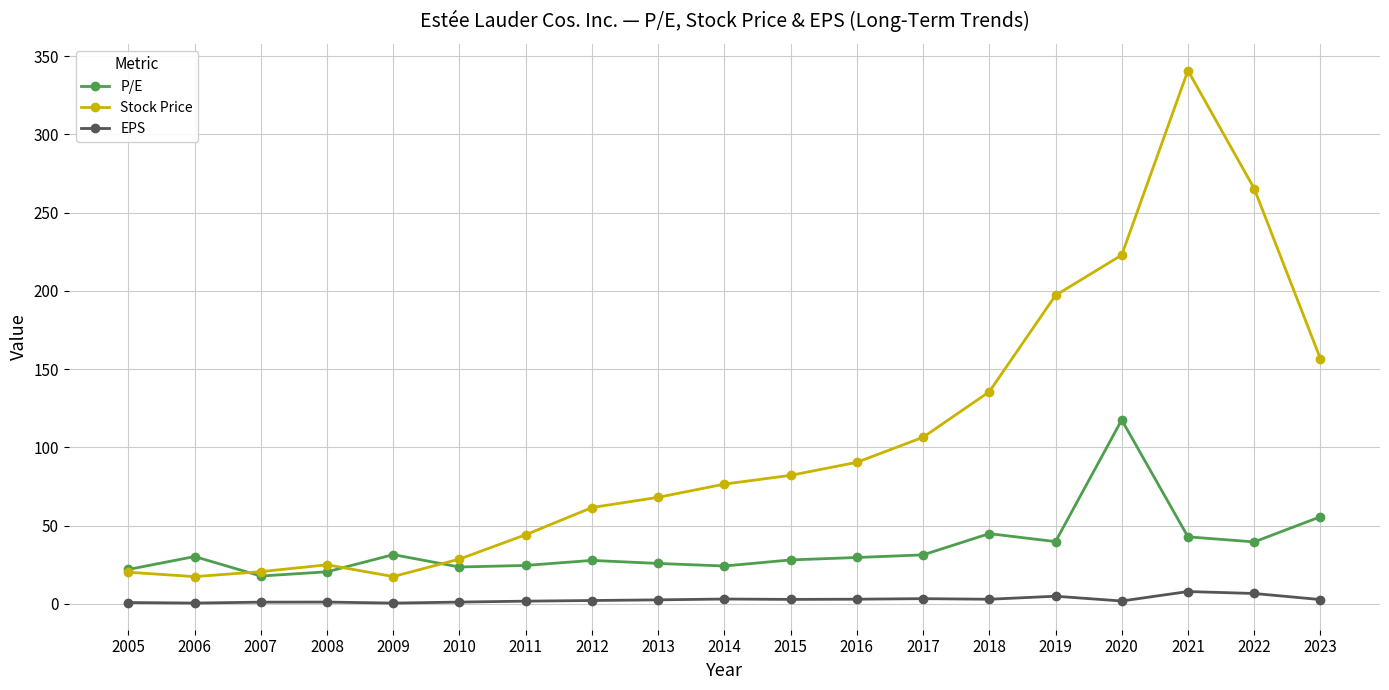

How many data points in Stock Price are above 76?

10